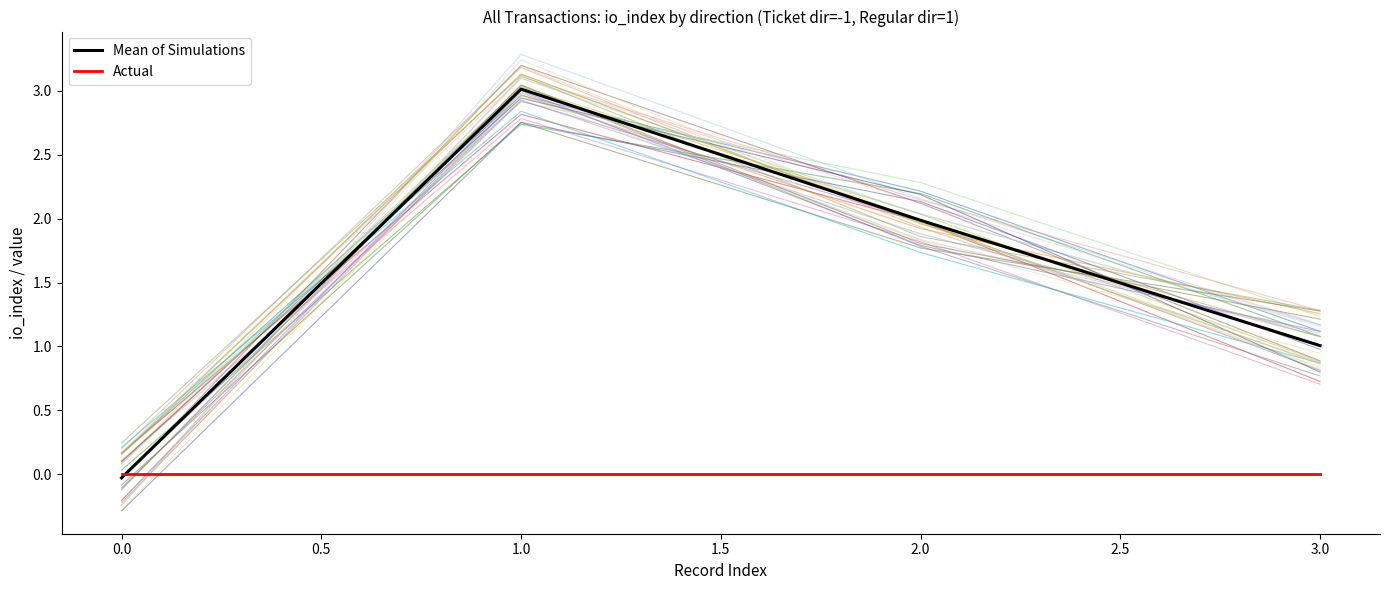

Is it true that Actual equals 0.0 at 2.0?

True